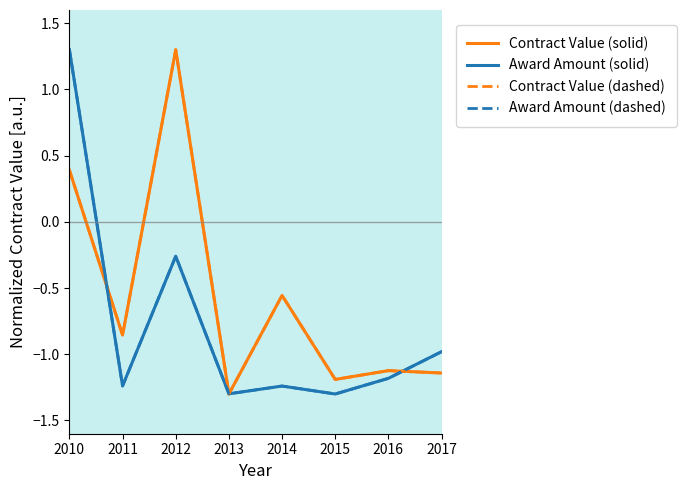

What is the difference between the maximum and minimum values in the Contract Value (dashed) series?

2.6